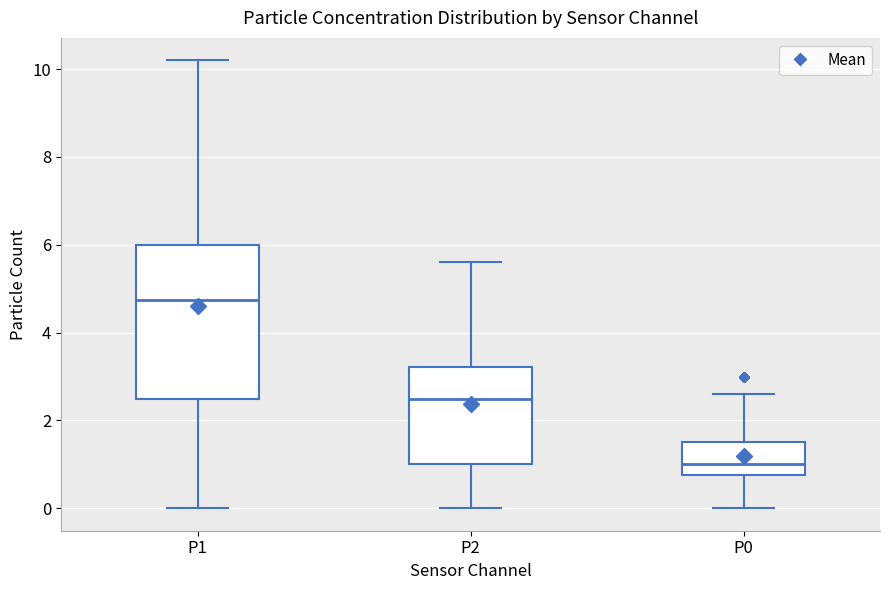

Which box has the highest median line?

P1